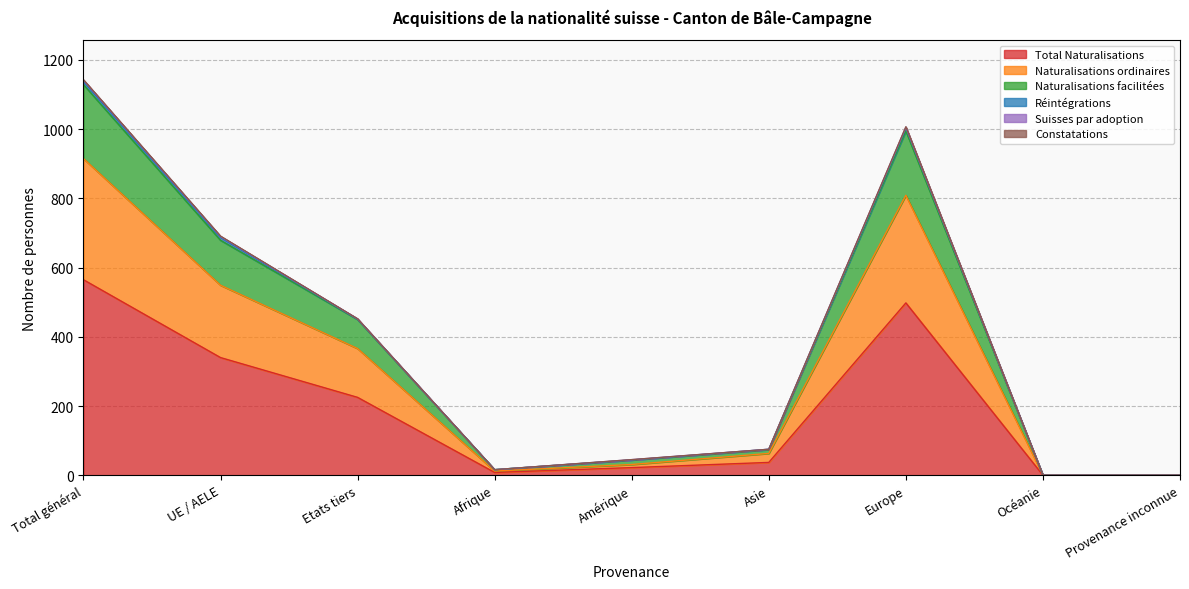

At which label does Total Naturalisations reach its peak?

Total général